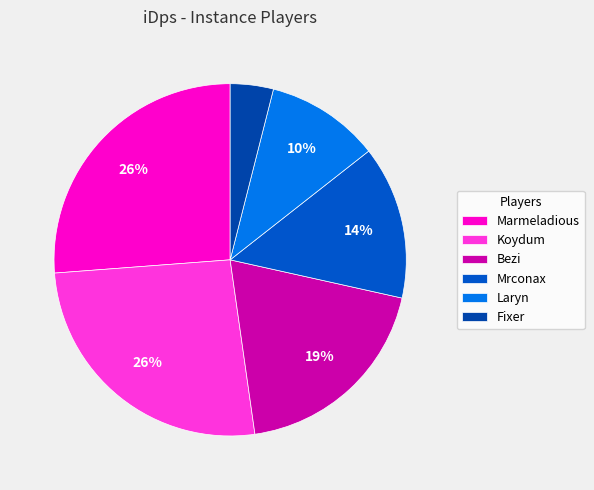

Which slice is the smallest?

Fixer